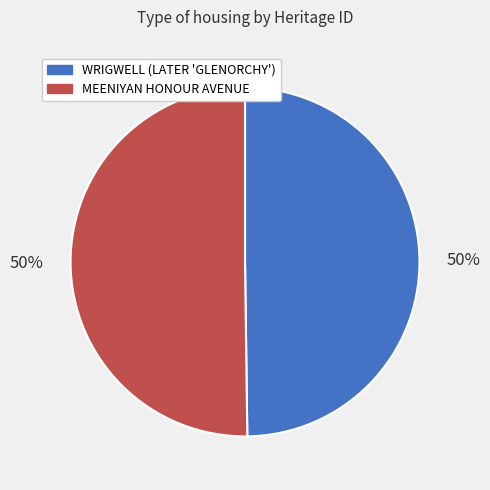

True or false: WRIGWELL (LATER 'GLENORCHY') accounts for 50% of the total.

True